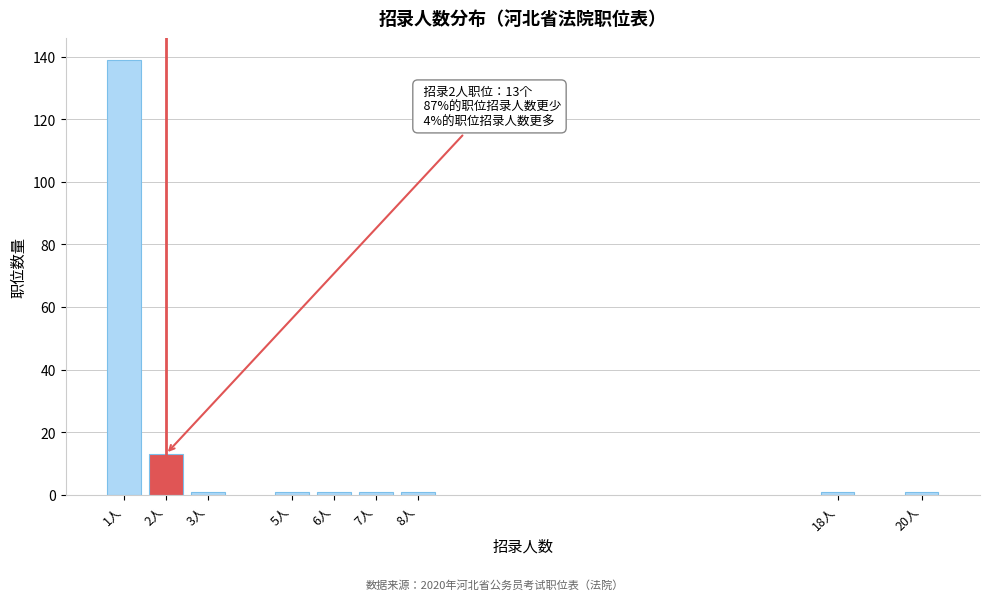

Reading left to right, transcribe all the data shown in this chart.

139	13	1	1	1	1	1	1	1